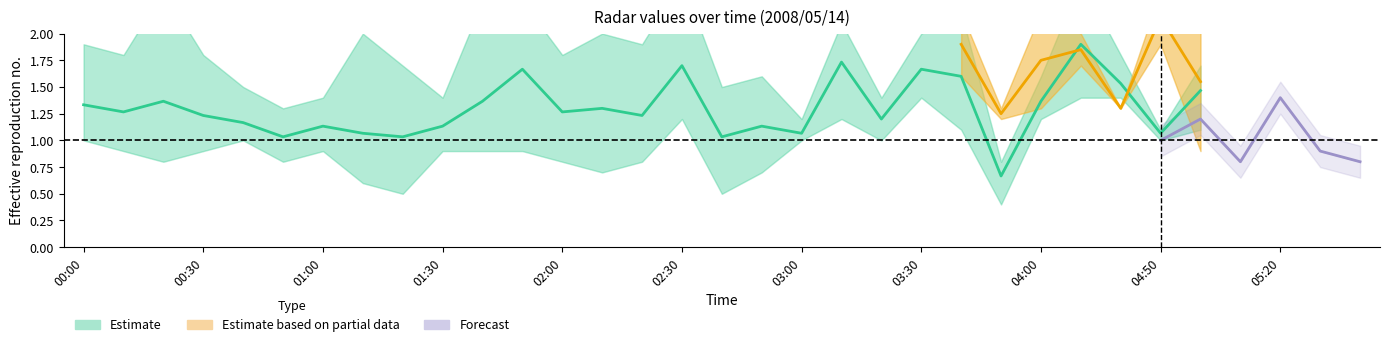

Where is the first local minimum for 5.888?

00:10